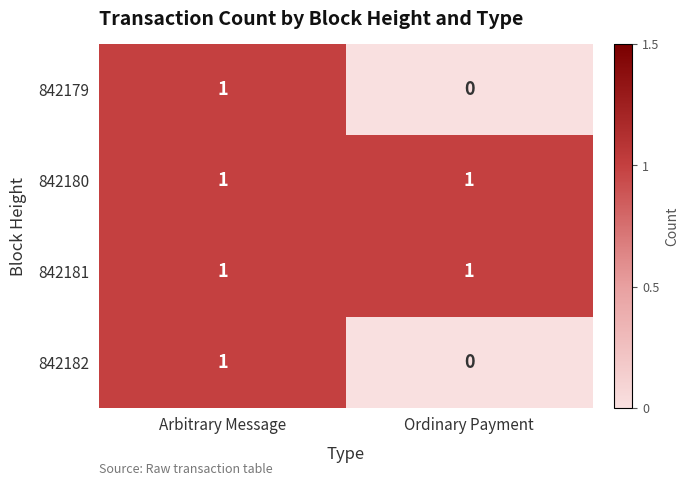

At which category is the sum across all series the highest?

Arbitrary Message